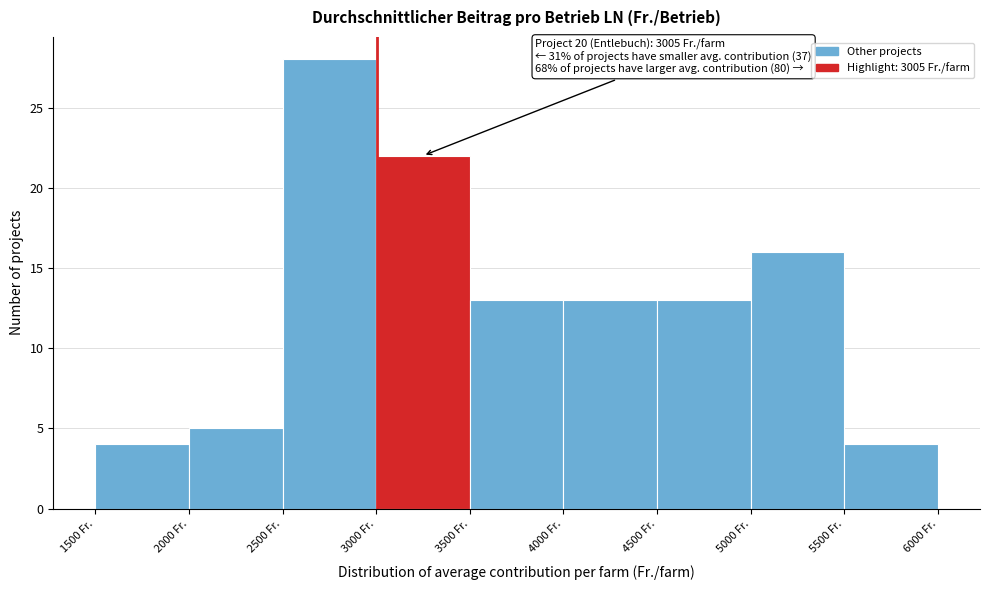

Which range on the x-axis has the tallest bar?

2500 to 3000